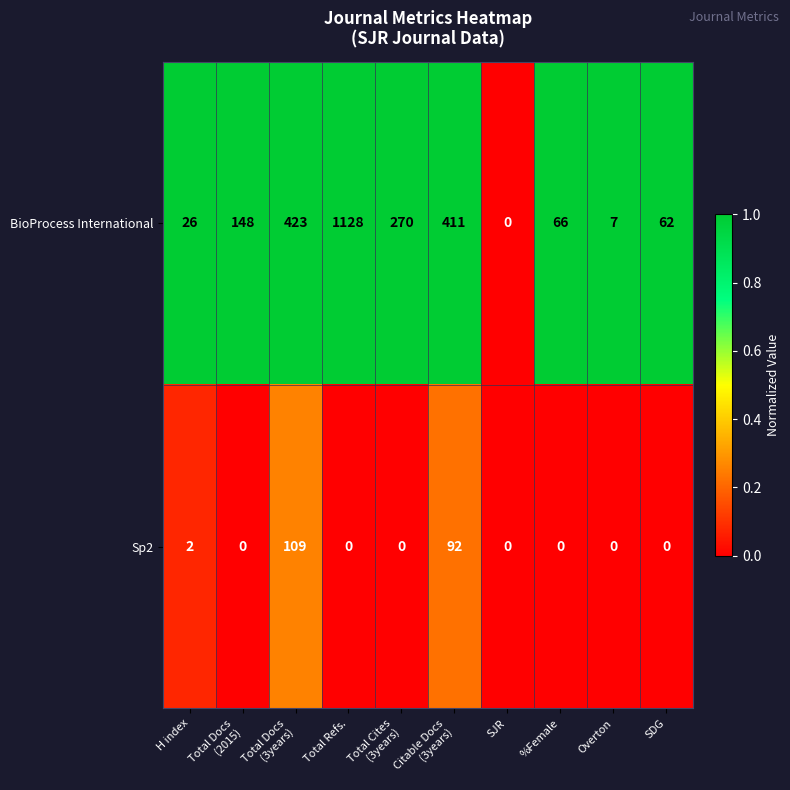

Count the number of data series in this chart.

2